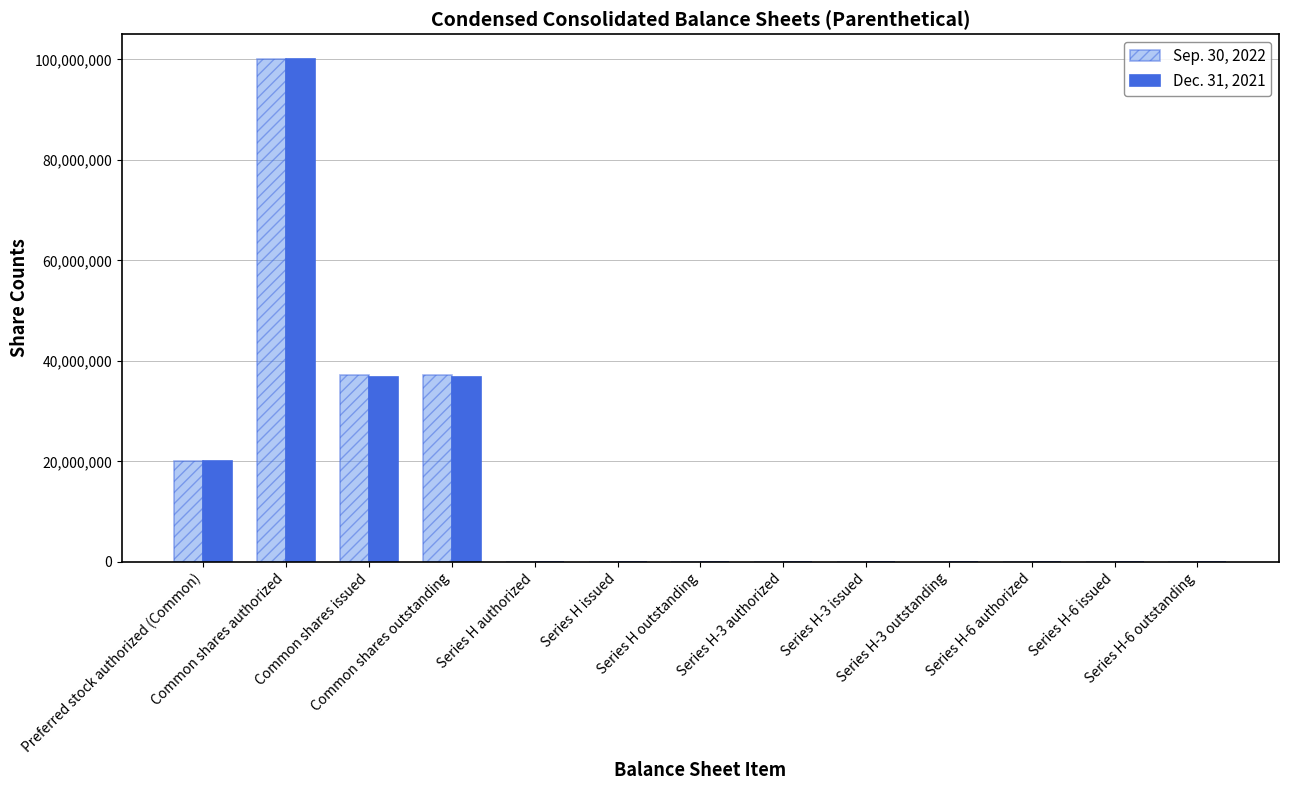

What are all the series names shown in the legend?

Sep. 30, 2022, Dec. 31, 2021